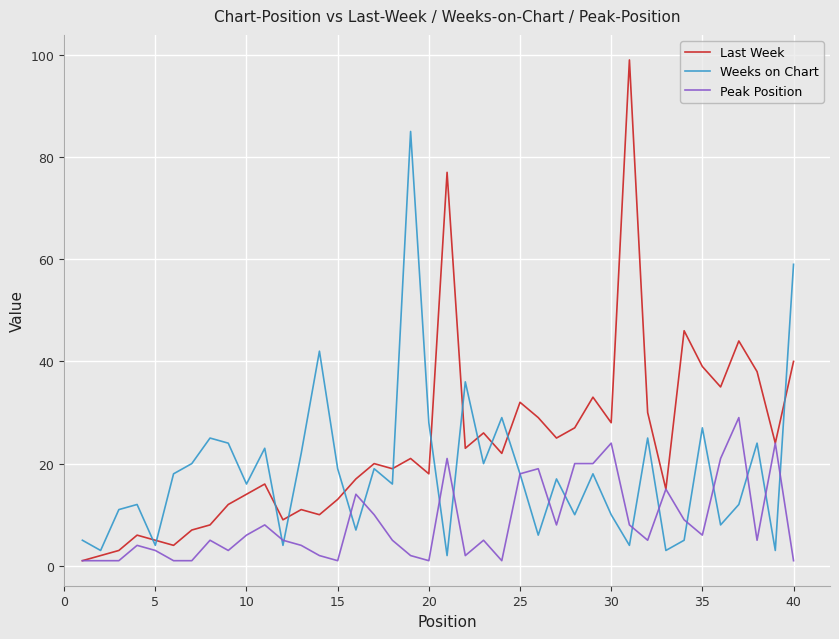

Reading right to left, transcribe all the data shown in this chart.

Last Week: 40	24	38	44	35	39	46	15	30	99	28	33	27	25	29	32	22	26	23	77	18	21	19	20	17	13	10	11	9	16	14	12	8	7	4	5	6	3	2	1
Weeks on Chart: 59	3	24	12	8	27	5	3	25	4	10	18	10	17	6	18	29	20	36	2	28	85	16	19	7	19	42	22	4	23	16	24	25	20	18	4	12	11	3	5
Peak Position: 1	24	5	29	21	6	9	15	5	8	24	20	20	8	19	18	1	5	2	21	1	2	5	10	14	1	2	4	5	8	6	3	5	1	1	3	4	1	1	1